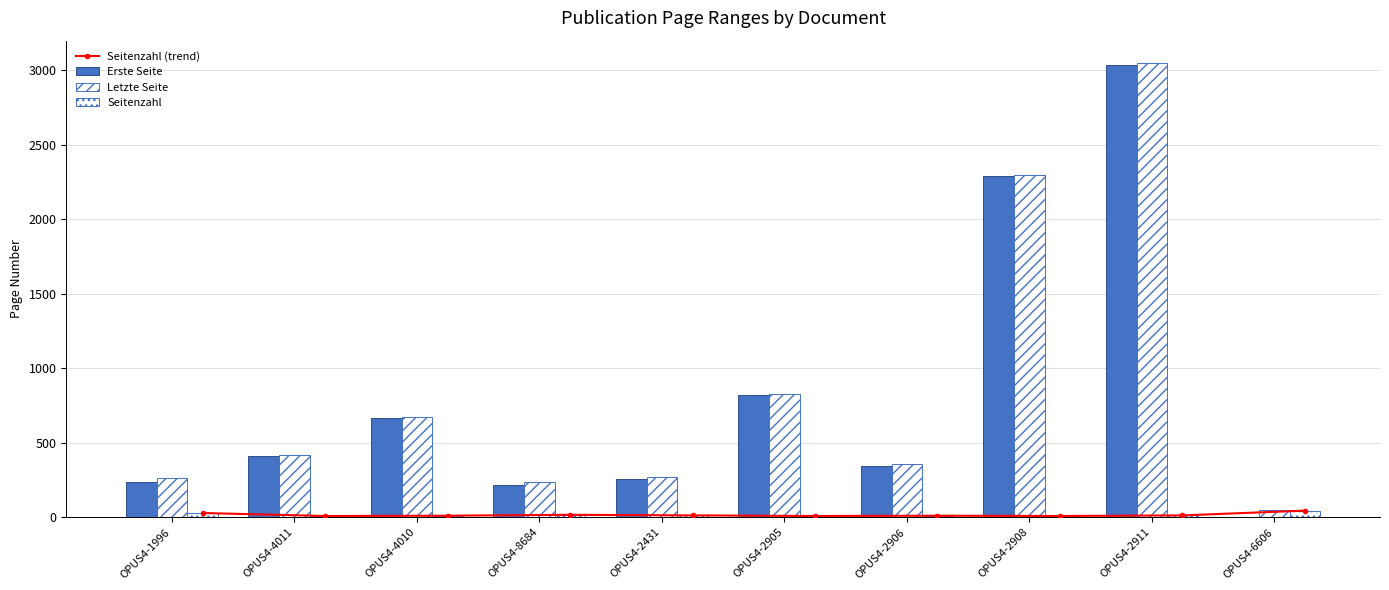

Where does the Letzte Seite series first go above 418?

OPUS4-4010